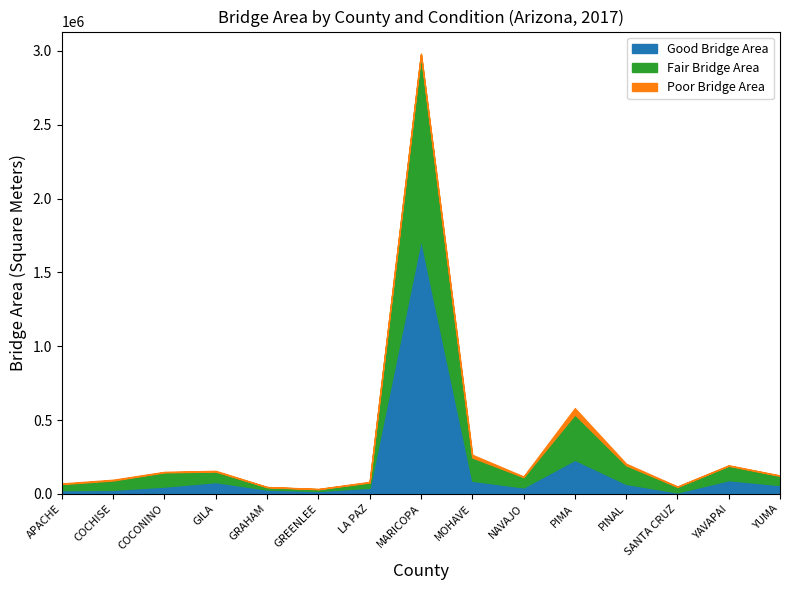

Does the chart have visible grid lines?

No